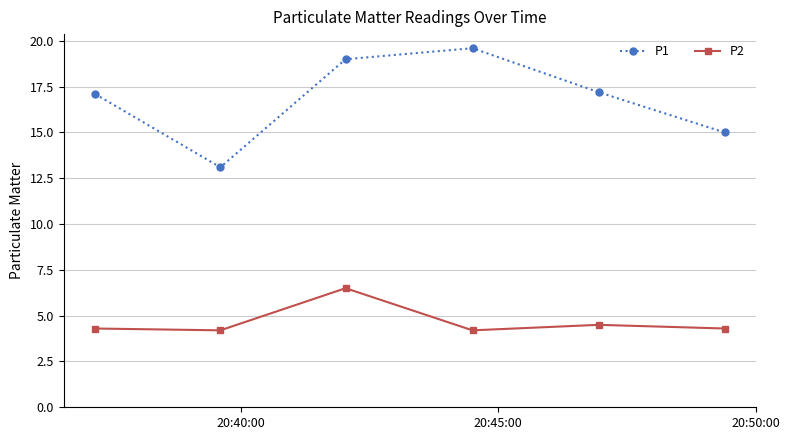

Reading right to left, transcribe all the data shown in this chart.

P1: 15.0	17.2	19.6	19.0	13.1	17.1
P2: 4.3	4.5	4.2	6.5	4.2	4.3